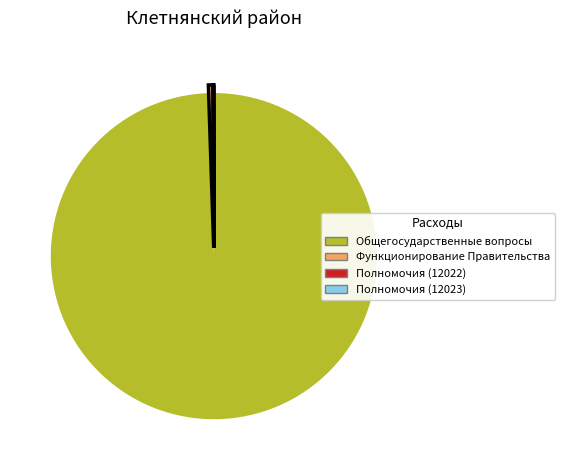

Is there a majority slice in this chart?

Yes